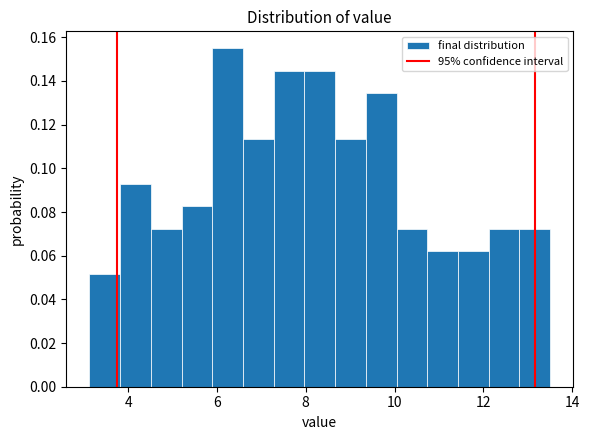

Read against the x-axis, roughly where is the centre of the tallest bar?

6.2